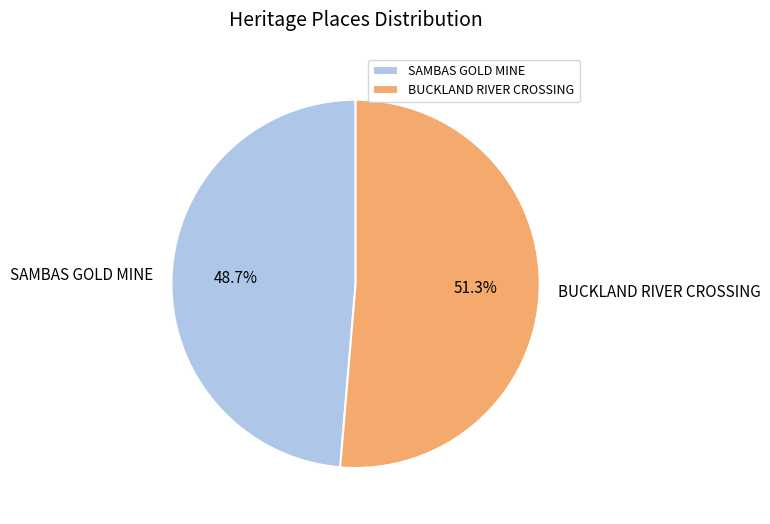

What is the majority slice?

BUCKLAND RIVER CROSSING